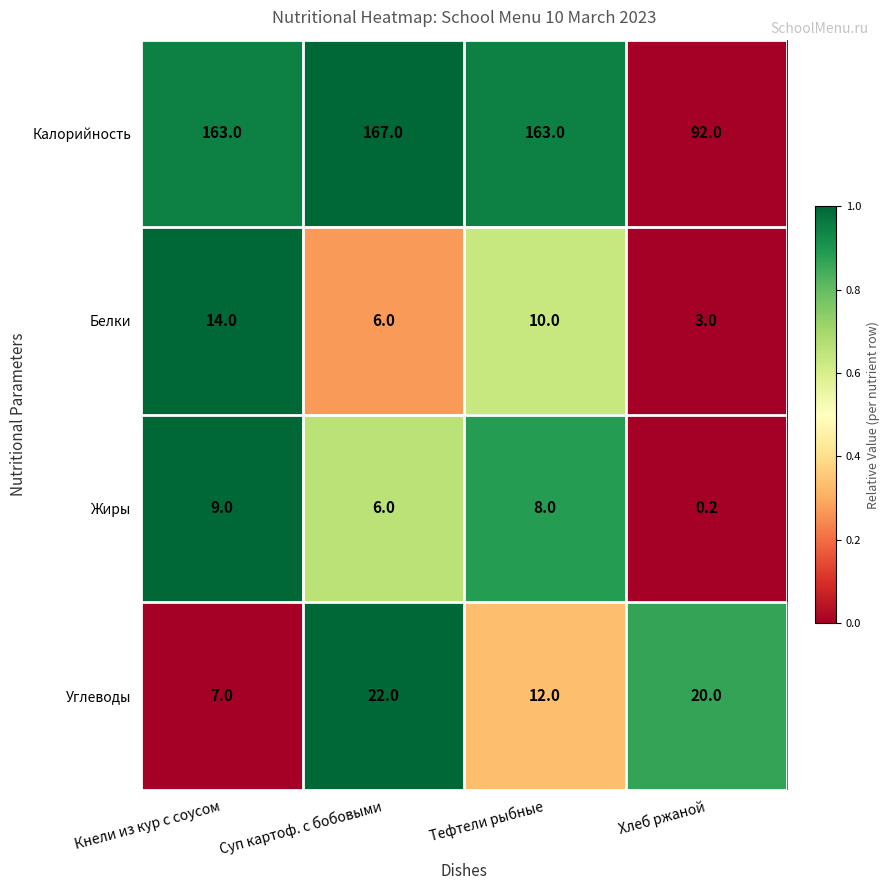

True or false: Жиры has a value of 9.0 at Кнели из кур с соусом.

True